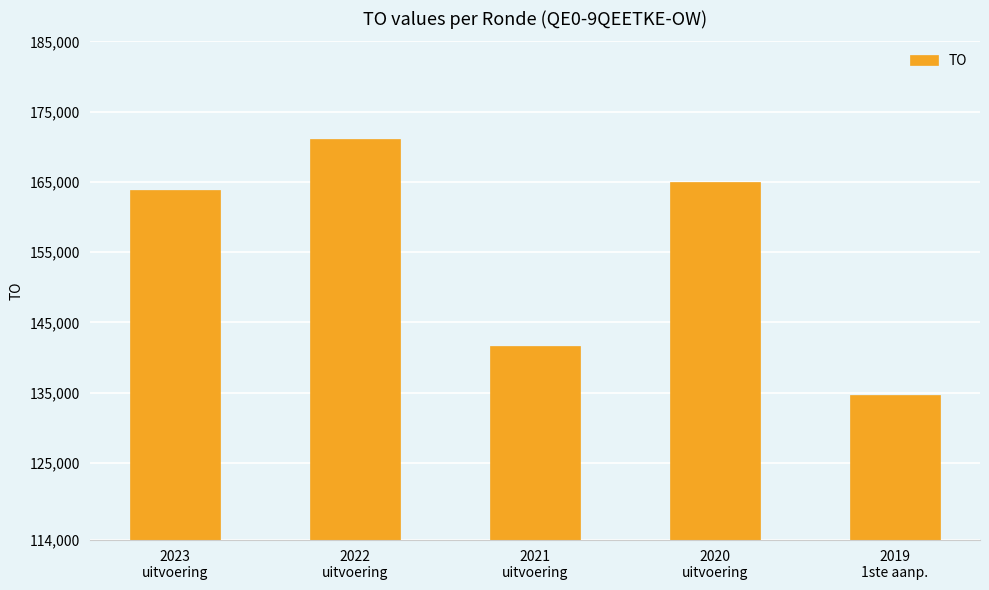

List the labels in order of value, largest first.

2022
uitvoering, 2020
uitvoering, 2023
uitvoering, 2021
uitvoering, 2019
1ste aanp.